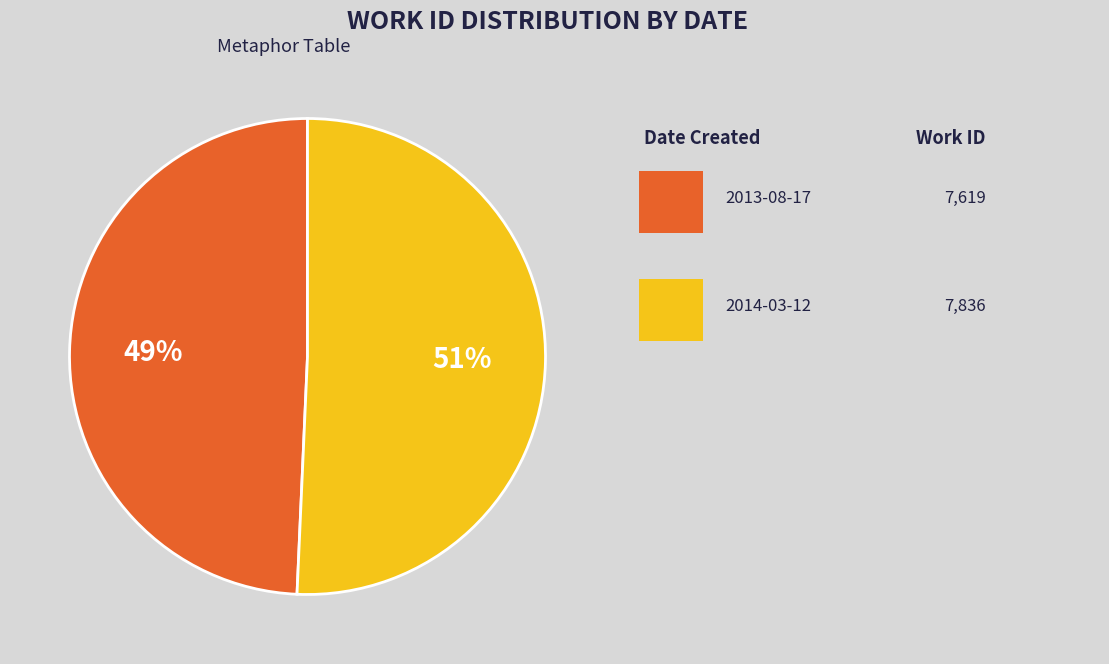

To the nearest percent, what is the average slice percentage?

50%